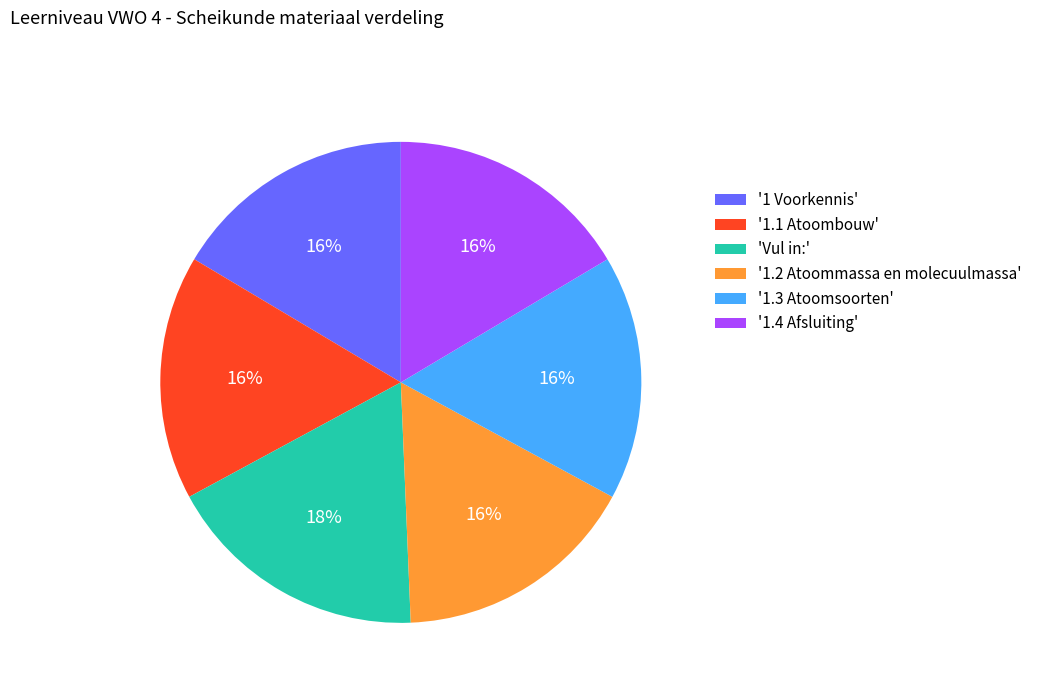

Which category has the biggest portion of the pie?

'Vul in:'